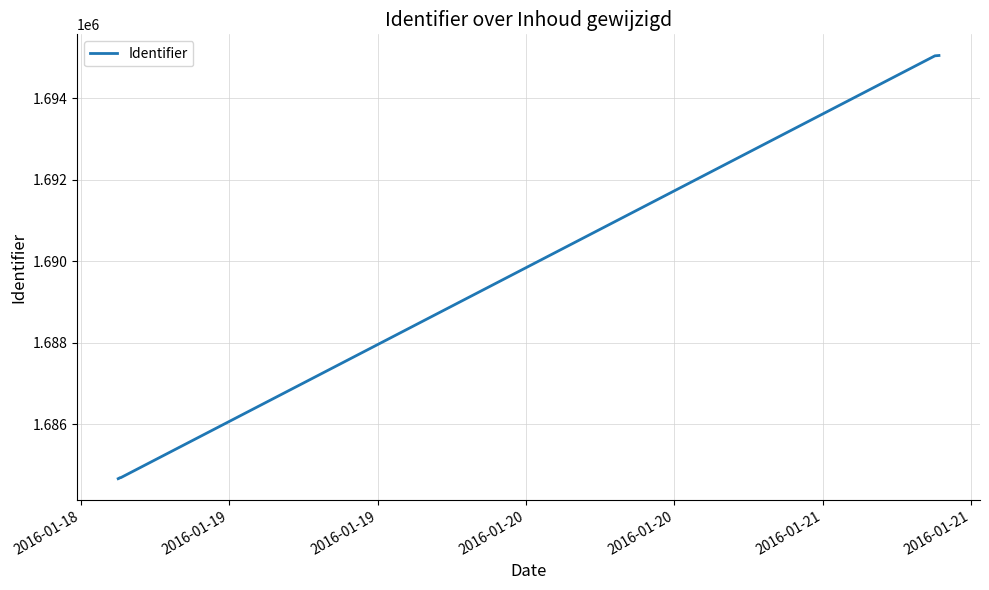

What is the greatest value displayed?

1695047